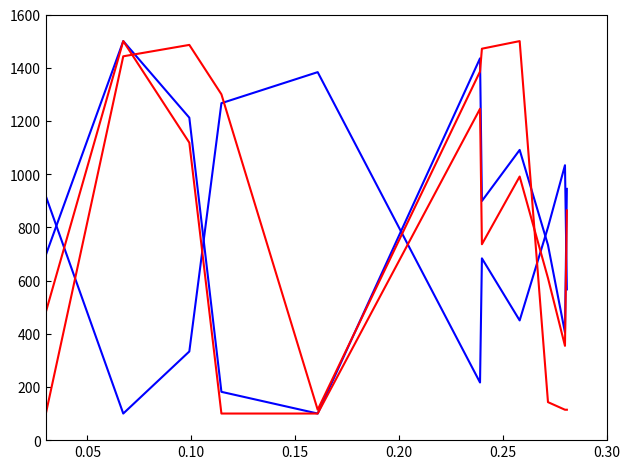

Does the chart display data point markers on the line(s)?

No